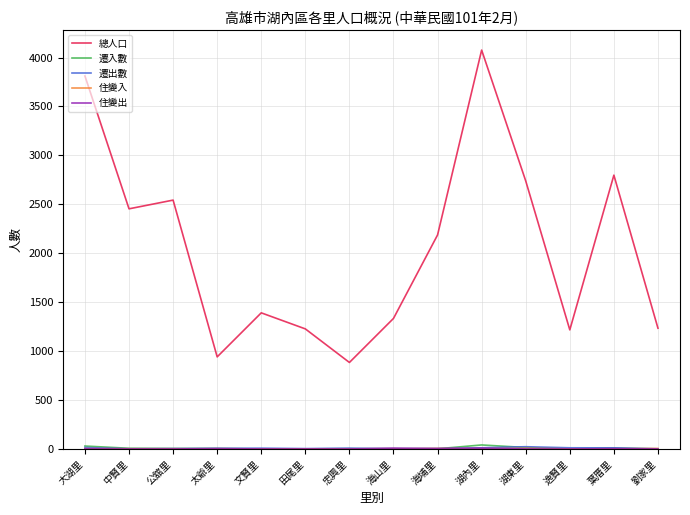

What is the maximum value shown in the chart?

4076